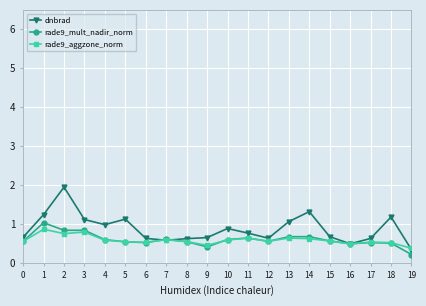

What is the difference between the second highest and second lowest values in the rade9_aggzone_norm series?

0.3